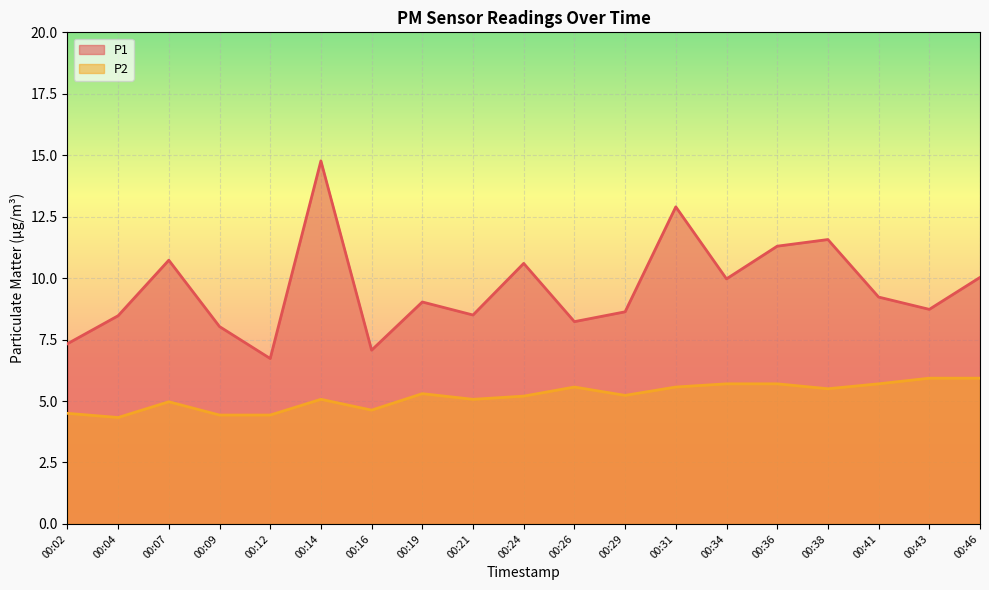

What is the total value across all series at 00:19?

14.3